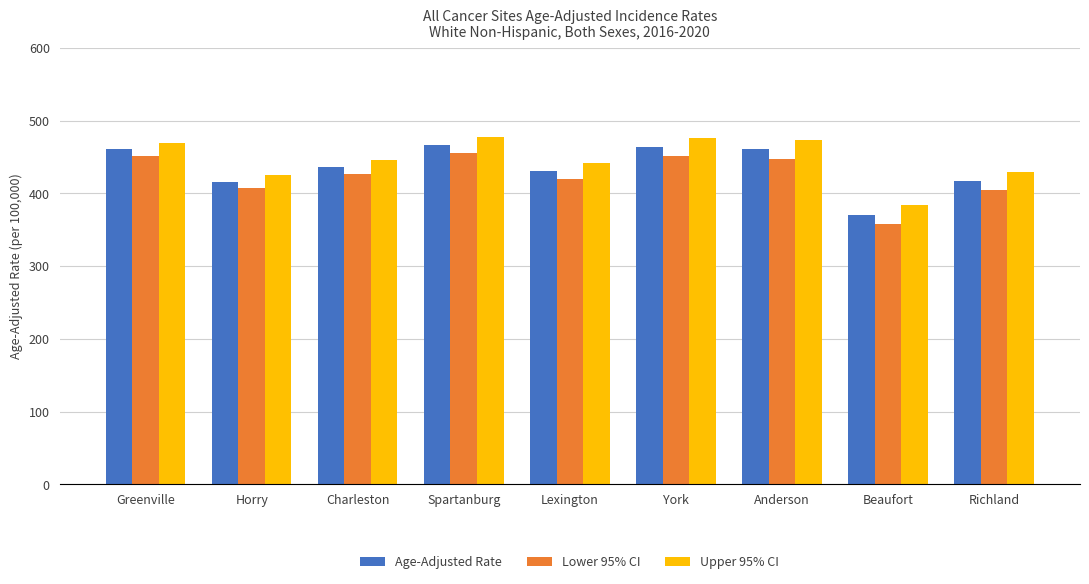

Count the number of categories in the chart.

9